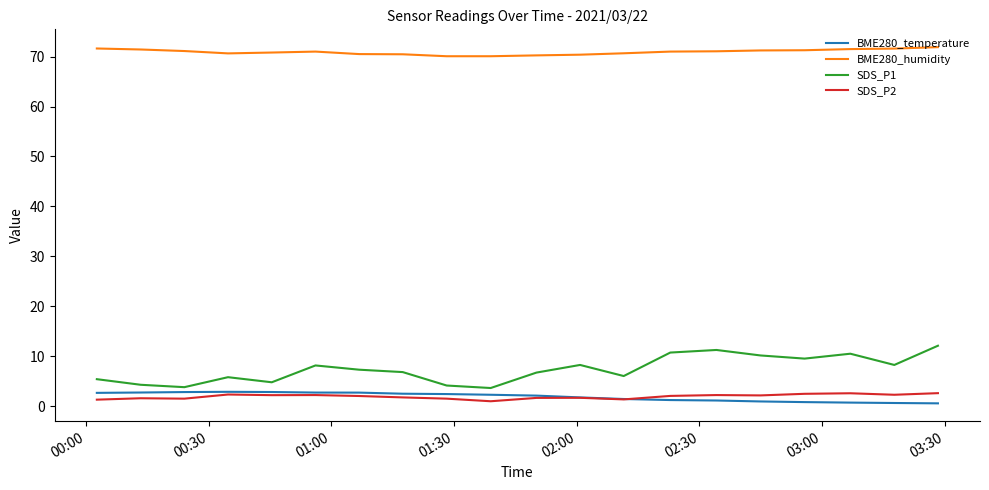

What is the highest value of the SDS_P2 series?

2.6